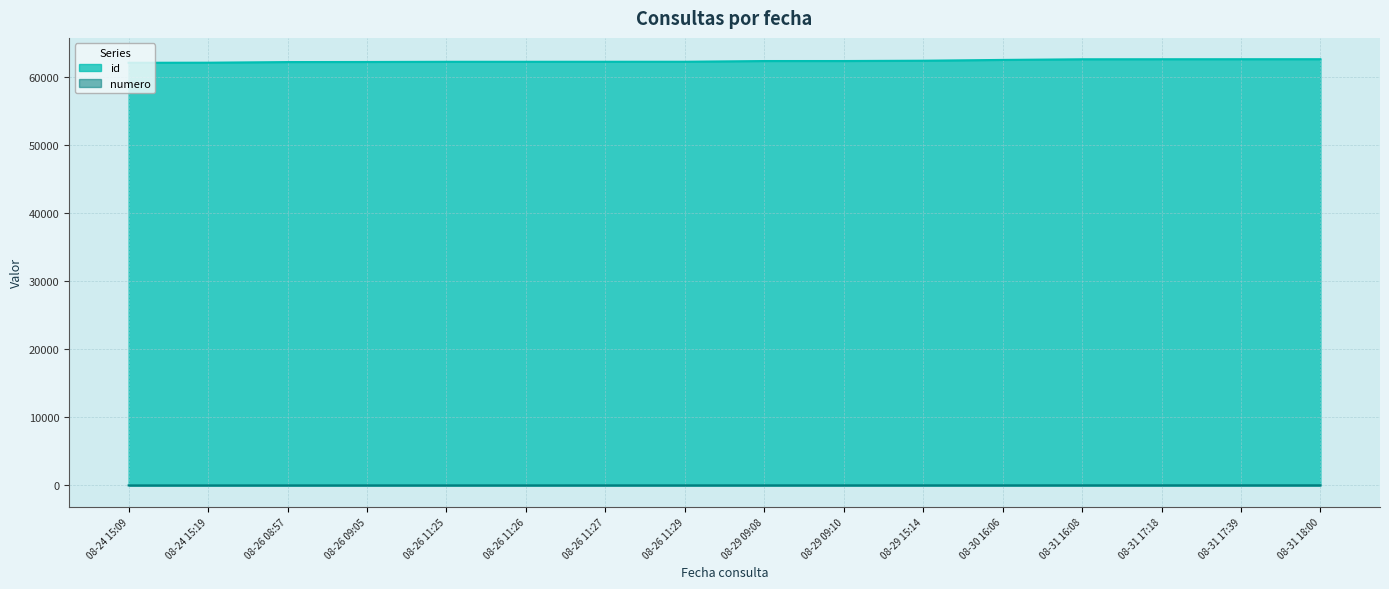

Rank the series by their maximum value, from lowest to highest.

numero, id